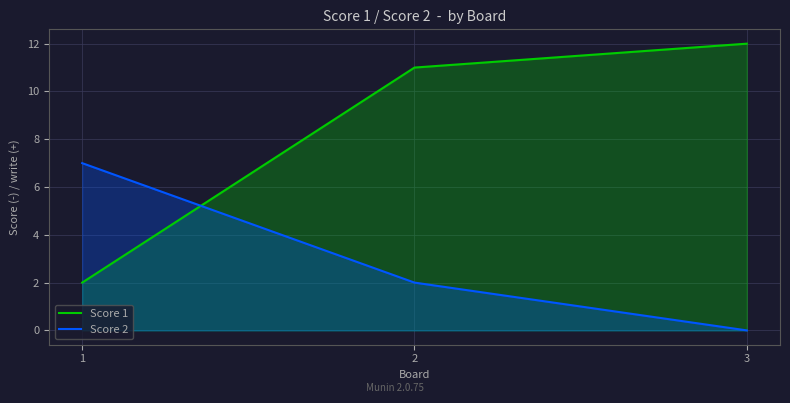

List the series in order of their peak value, highest first.

Score 1, Score 2